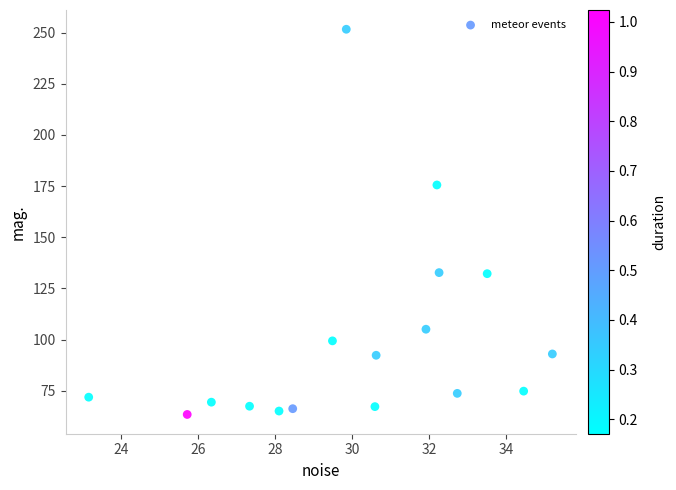

What Y value in the scatter plot is closest to 157?

175.5